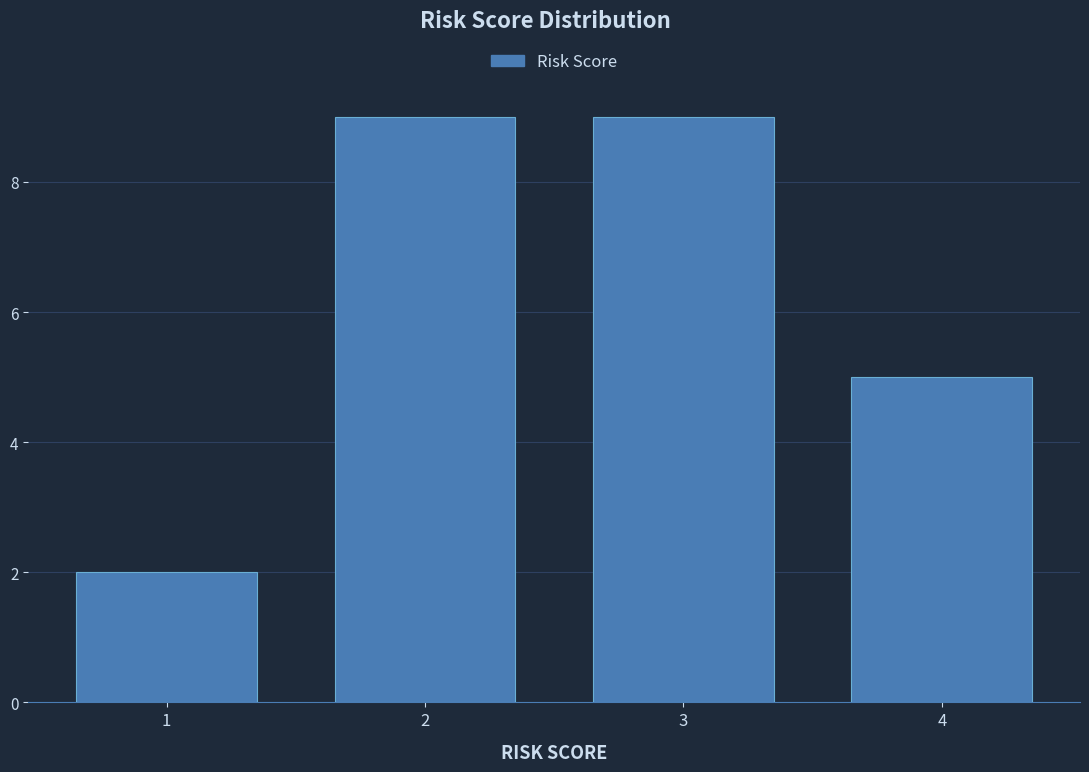

Reading left to right, transcribe all the data shown in this chart.

2	9	9	5